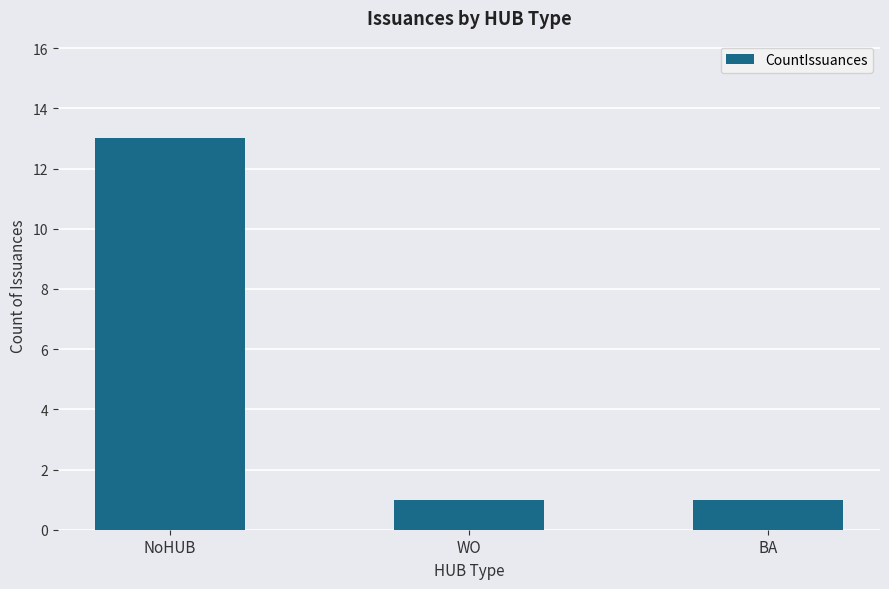

Is it true that the value at WO is 1?

True